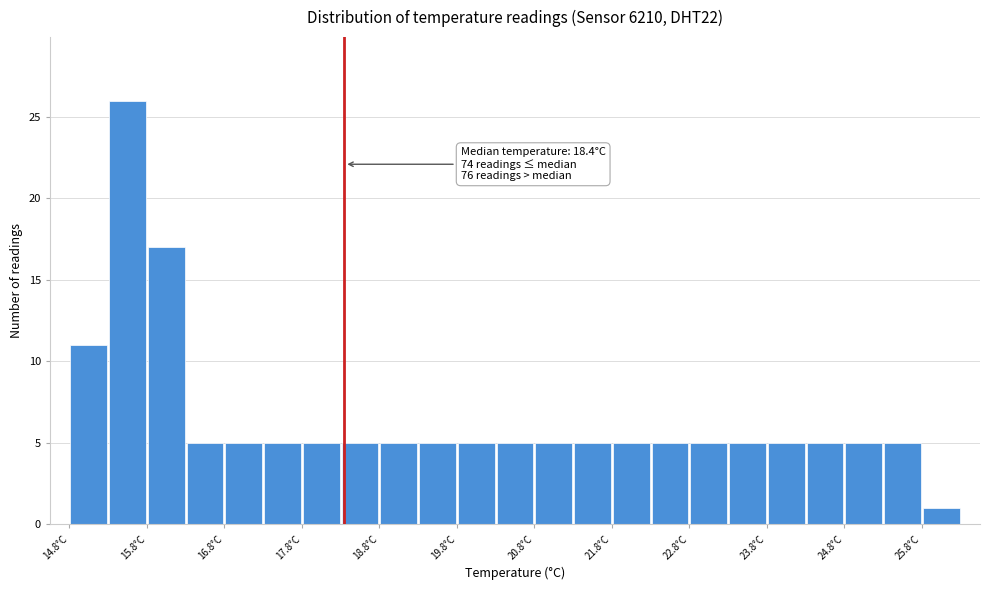

Which range on the x-axis has the tallest bar?

15.3 to 15.8